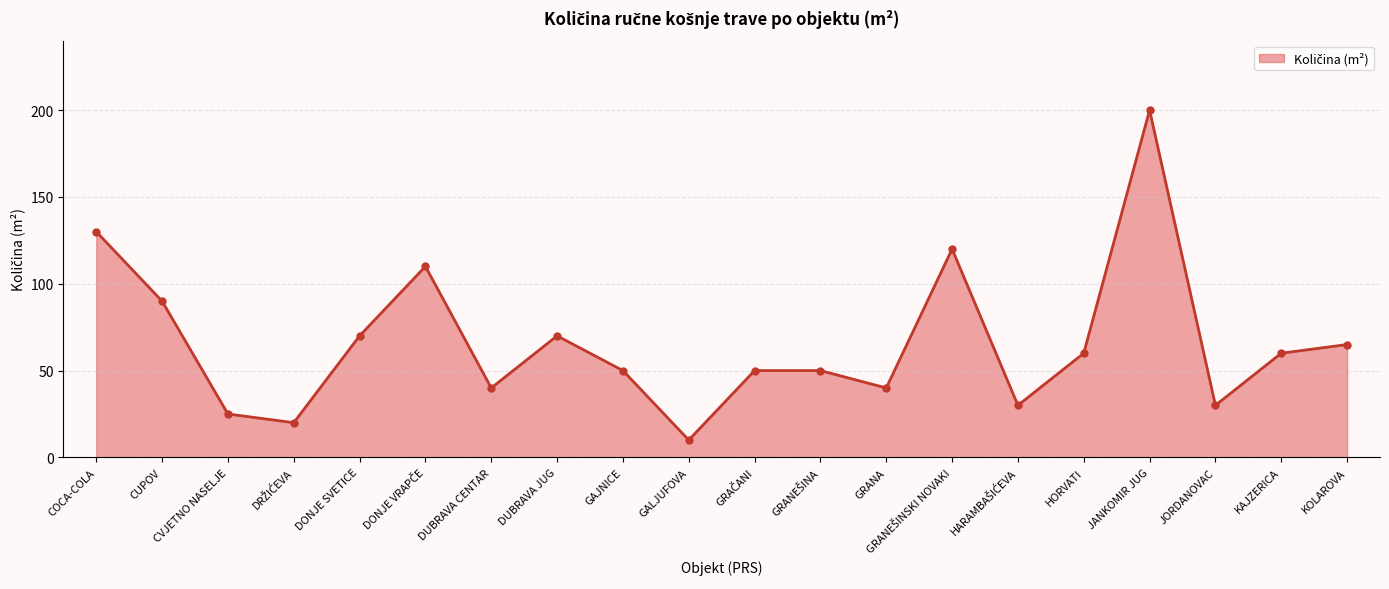

The chart shows a value of 130 at COCA-COLA. True or false?

True